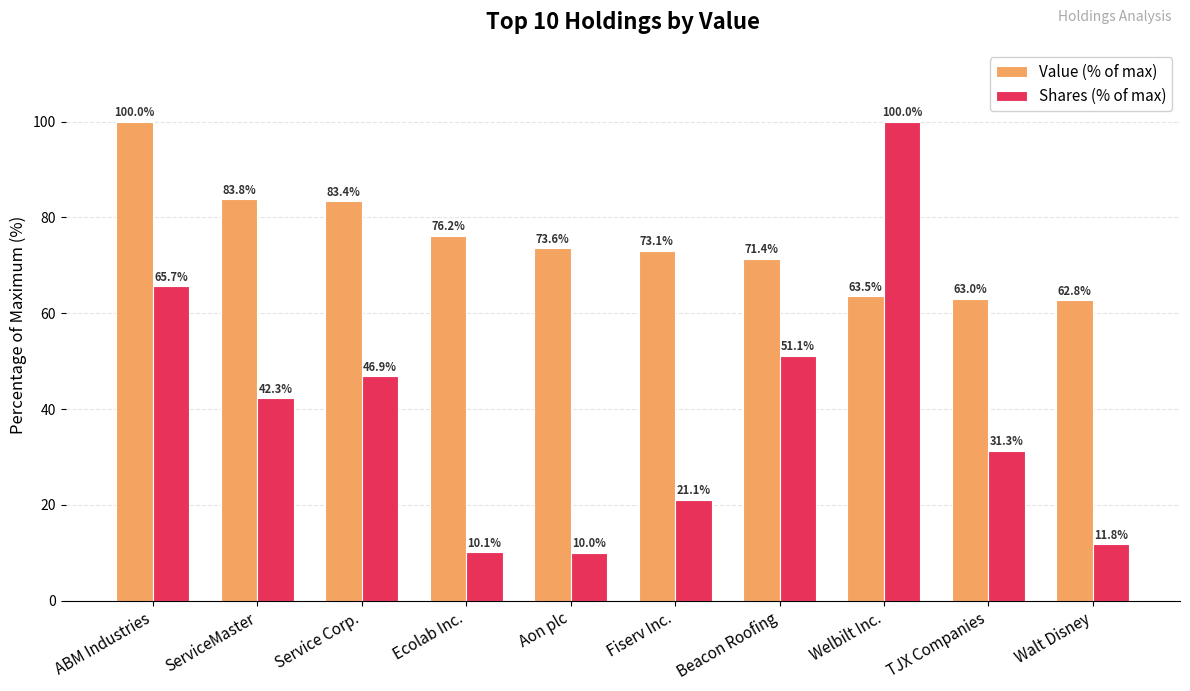

At how many categories does at least one series exceed 45?

10